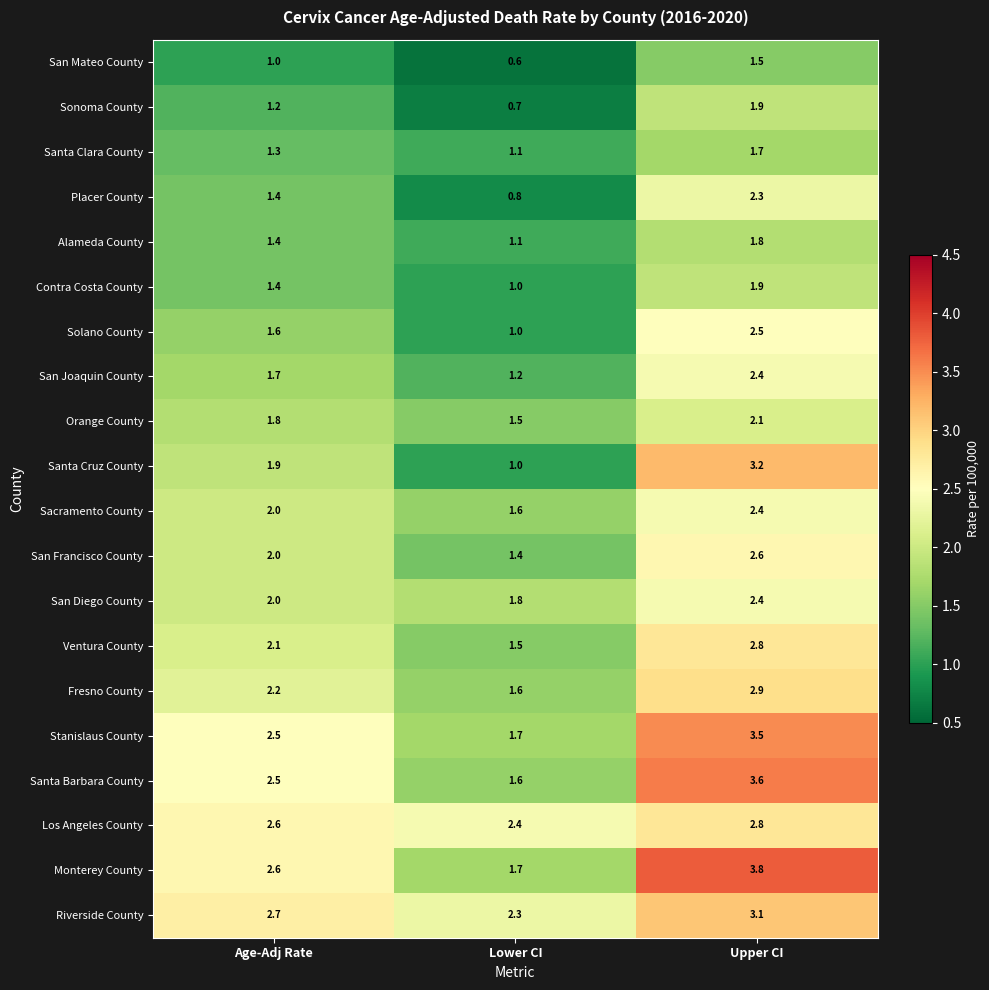

At which label is Stanislaus County closest to 2?

Lower CI